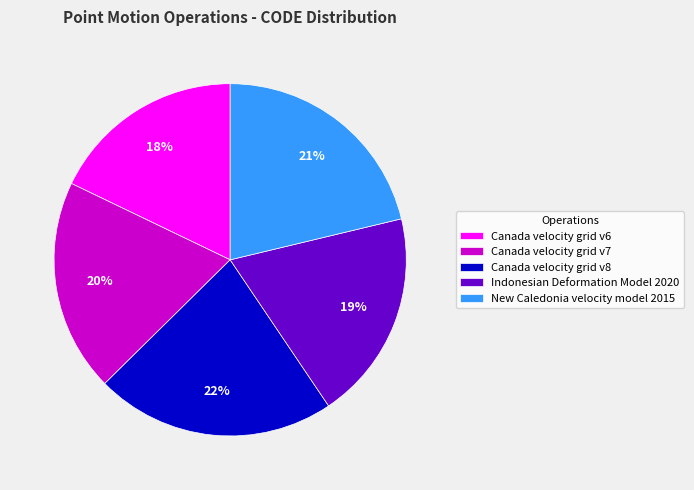

To the nearest percent, what portion does Indonesian Deformation Model 2020 represent?

19%